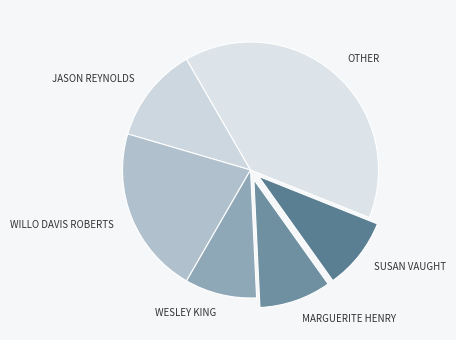

Is it true that WILLO DAVIS ROBERTS is 21% of the pie?

True